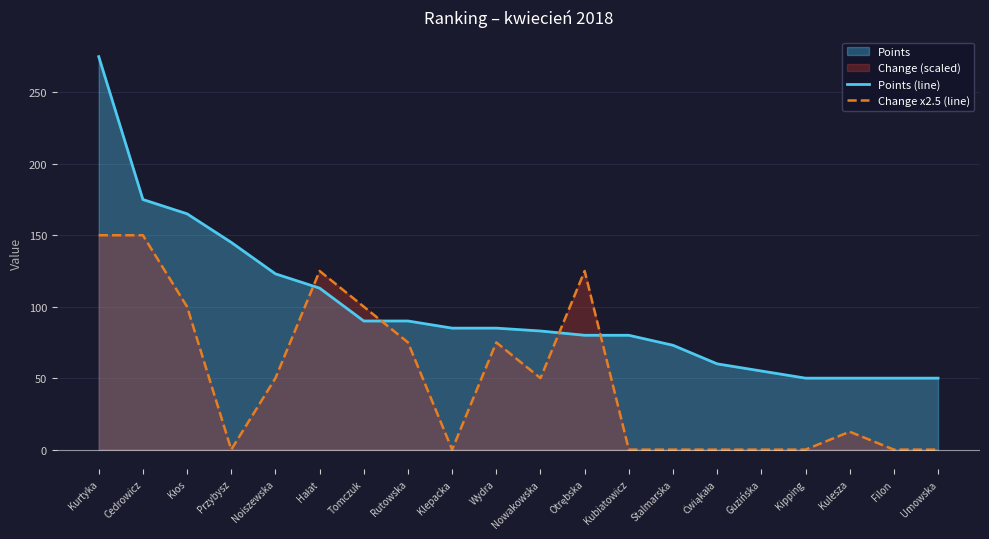

List the series in order of their overall mean, highest first.

Points (line), Change x2.5 (line)